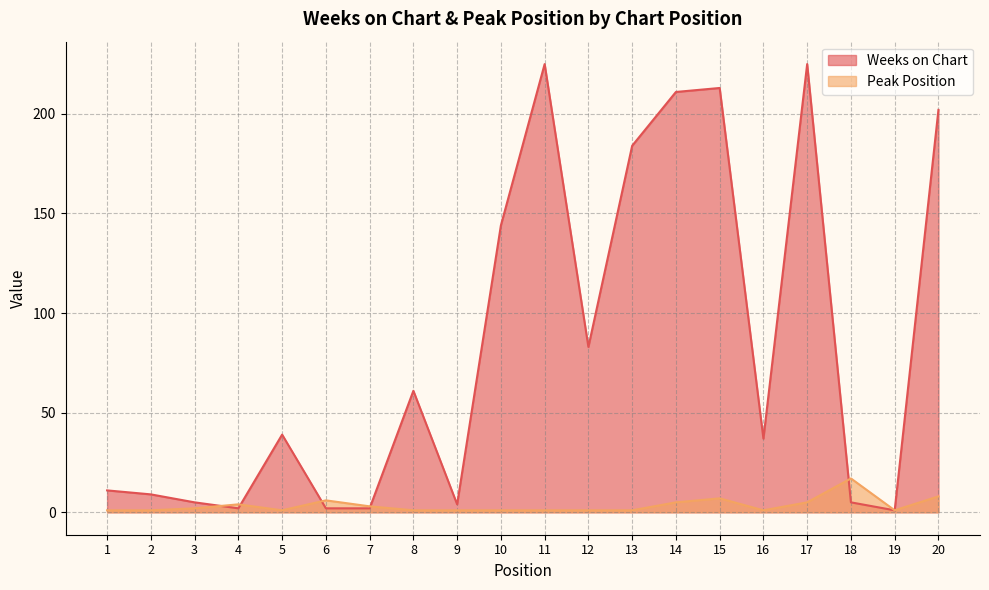

How many lines are shown in the chart?

2